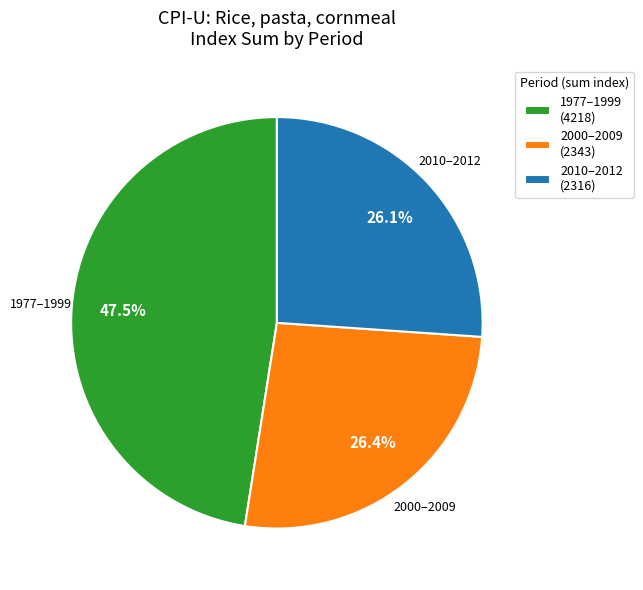

Which slice is the largest?

1977–1999